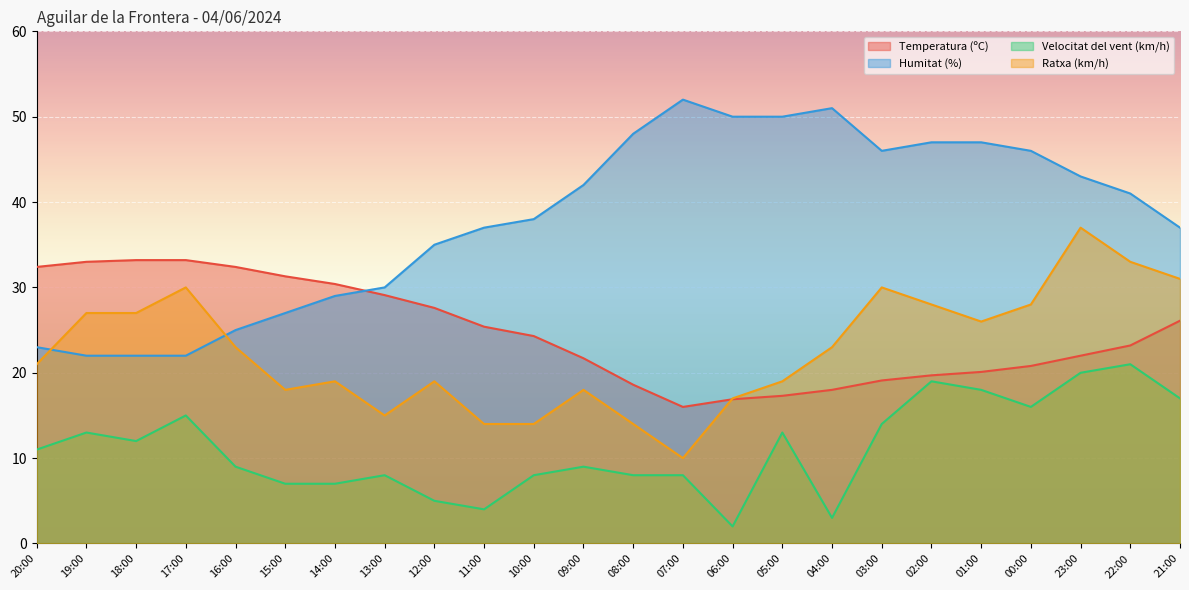

Which series has the widest spread of values?

Humitat (%)